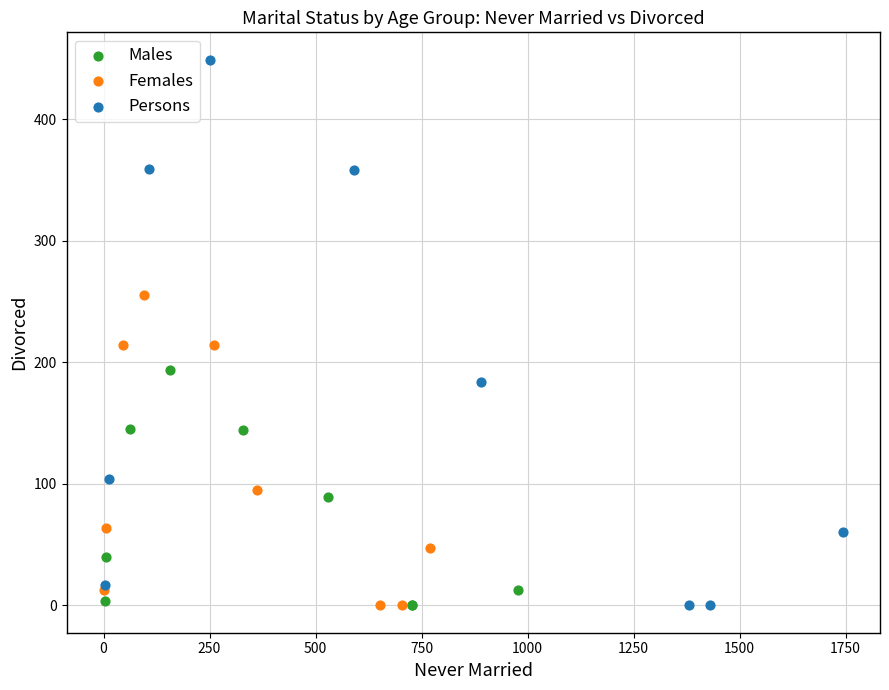

Which series reaches the maximum Y coordinate?

Persons